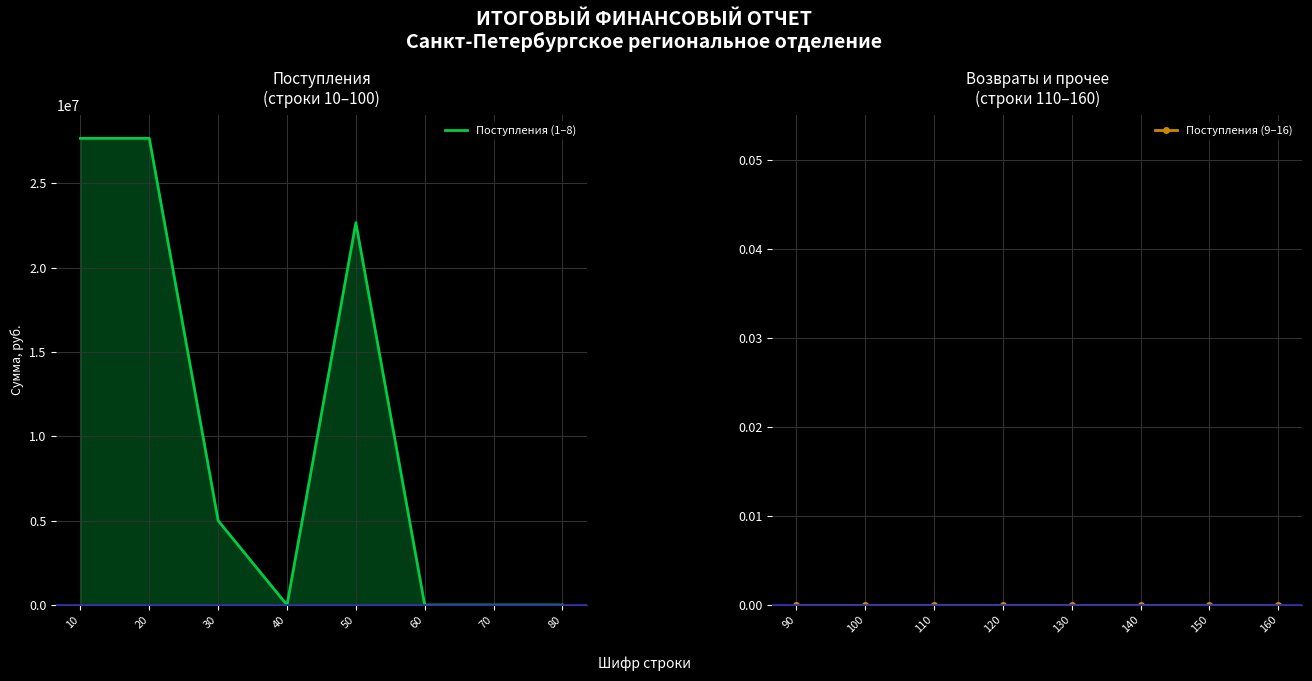

Does the chart display data point markers on the line(s)?

No